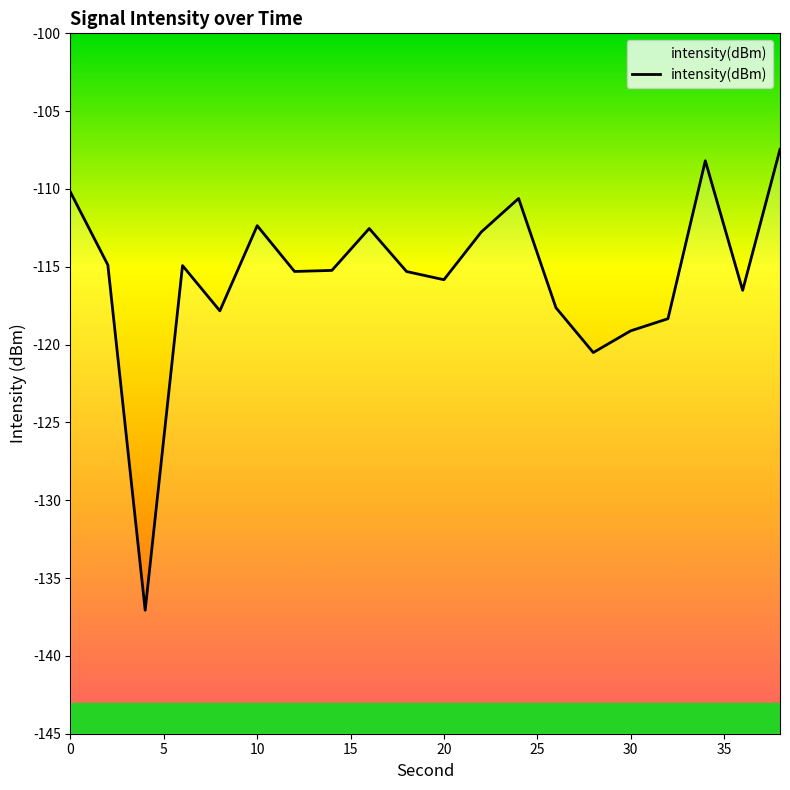

True or false: the data shows -50.0 at 15.

False